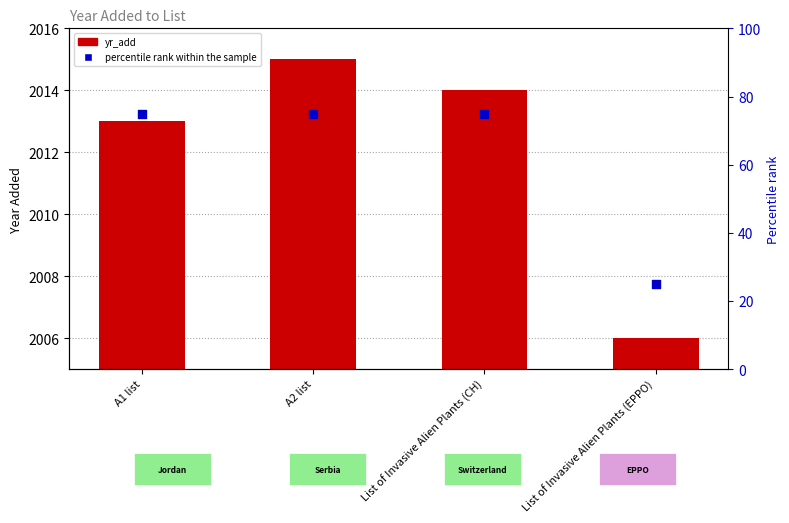

At how many categories does at least one series exceed 1942?

4